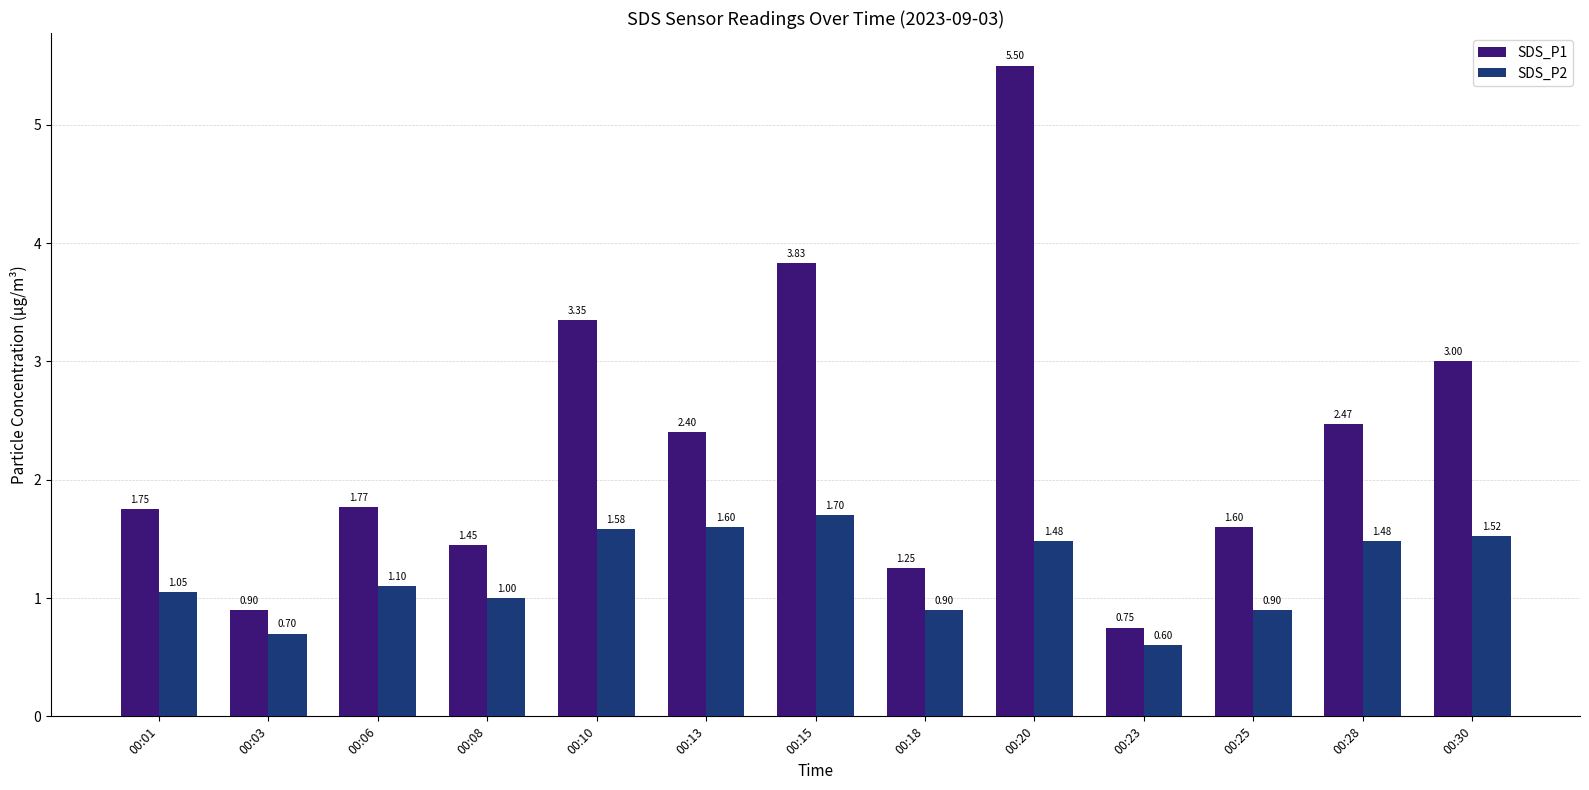

Is the value of SDS_P1 at 00:10 greater than the value of SDS_P2 at 00:06?

Yes